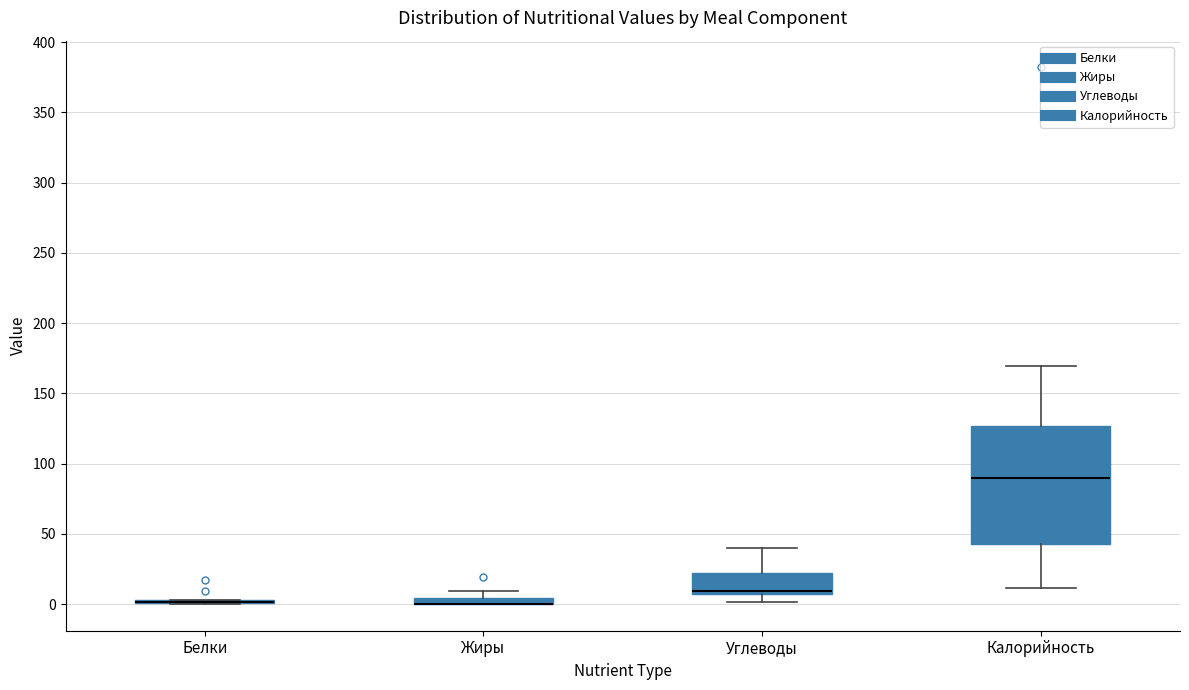

Where does the median line of the box for Калорийность sit on the y-axis? The values are not printed on the chart, so give them approximately, as read against the axis.

90